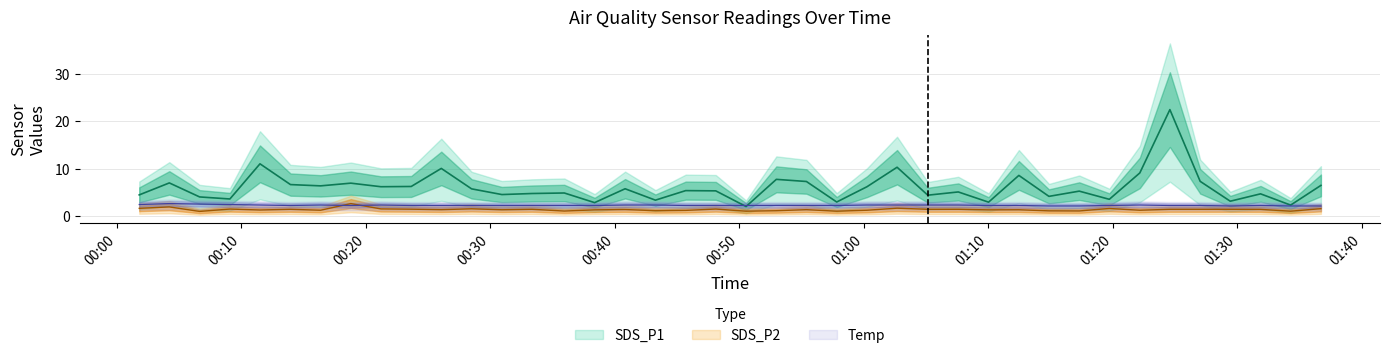

Which series ends up on top after the final intersection of Temp and SDS_P2?

Temp